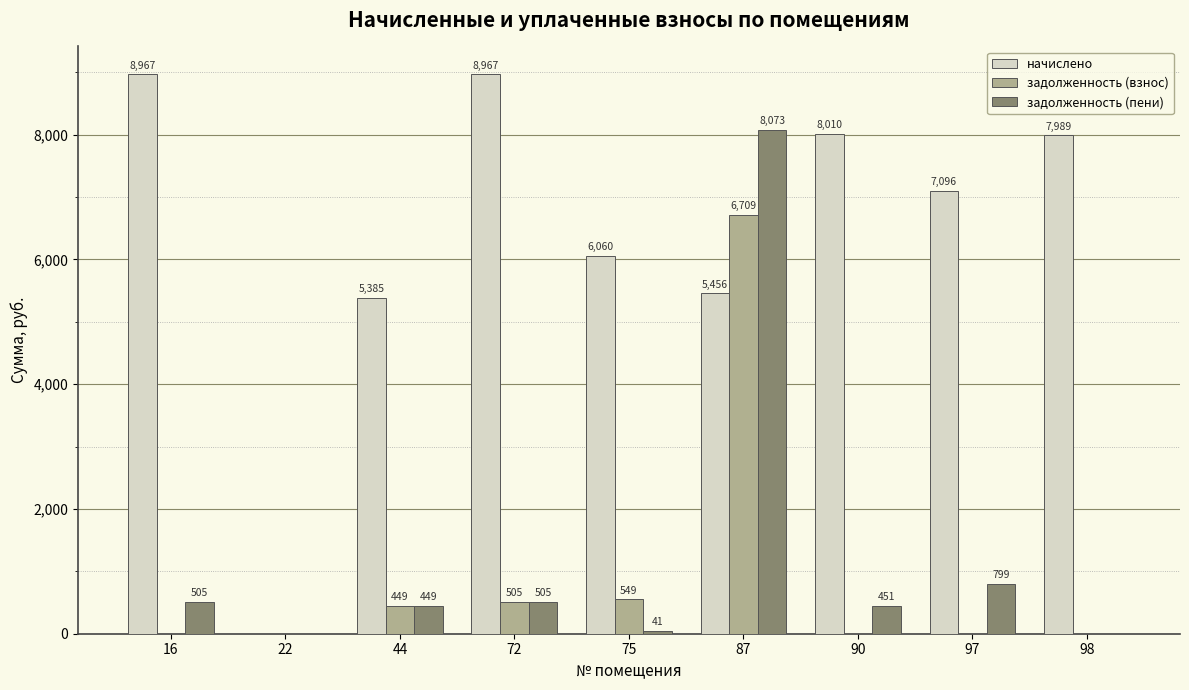

Which series changed the most between 22 and 90?

начислено